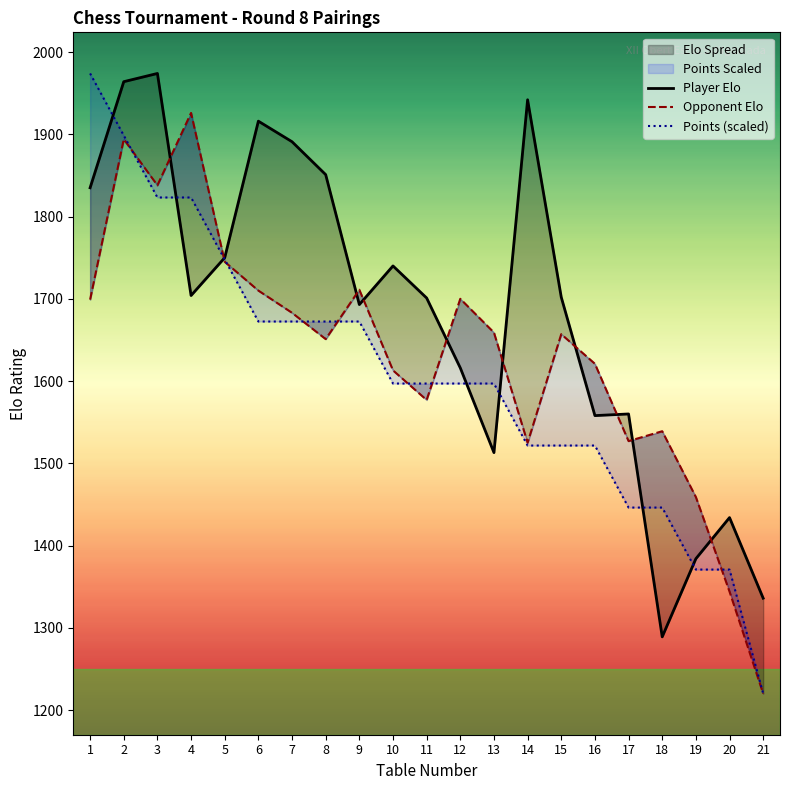

Which category has the highest value in the Player Elo series?

3